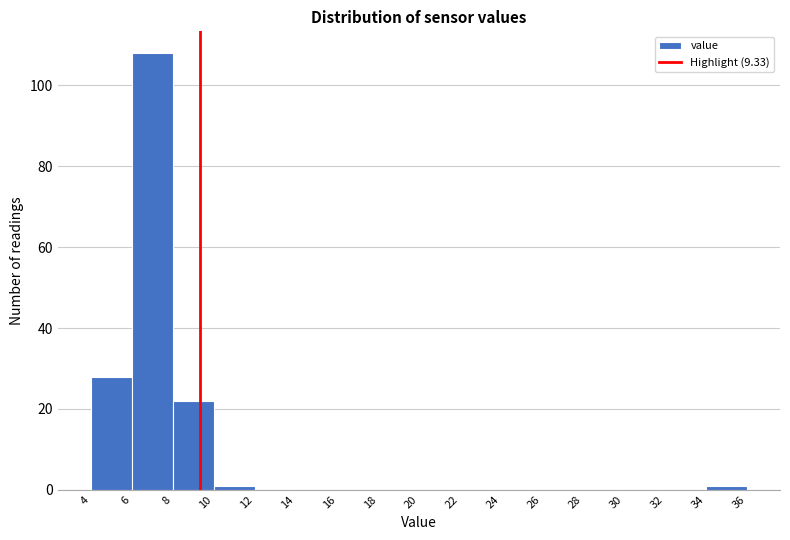

What is the height of the bar covering 4 to 6 on the x-axis? The values are not printed on the chart, so give them approximately, as read against the axis.

28